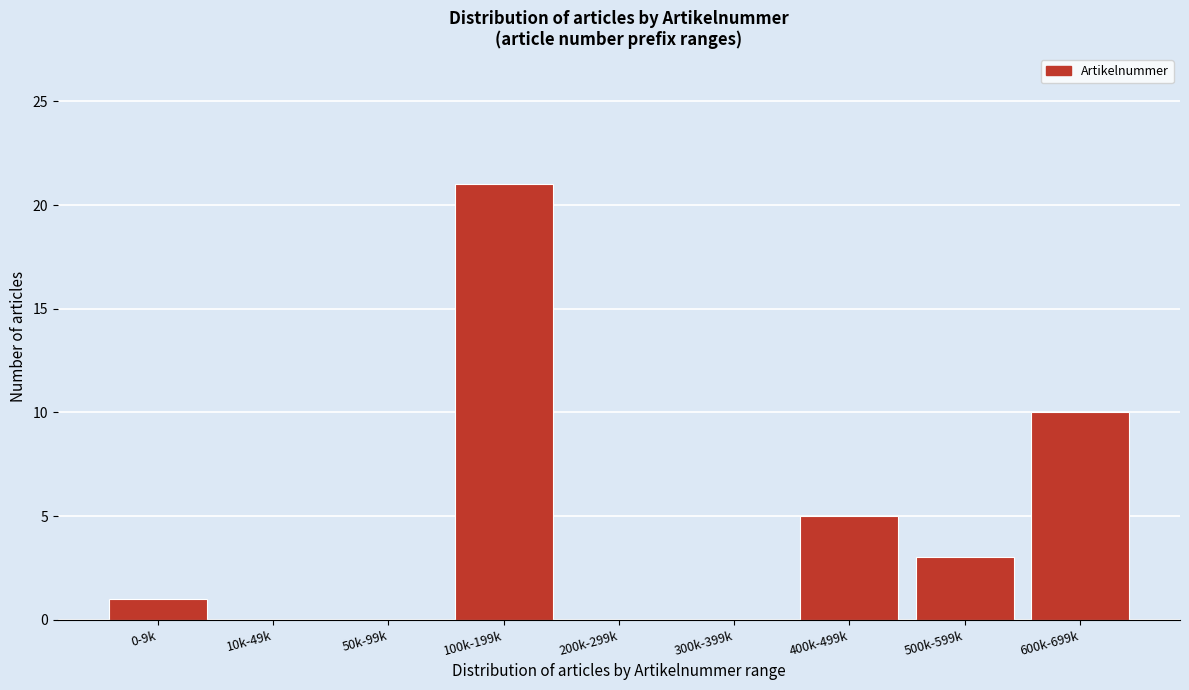

Reading left to right, what are all the values shown in this chart?

0-9k=1	10k-49k=0	50k-99k=0	100k-199k=21	200k-299k=0	300k-399k=0	400k-499k=5	500k-599k=3	600k-699k=10